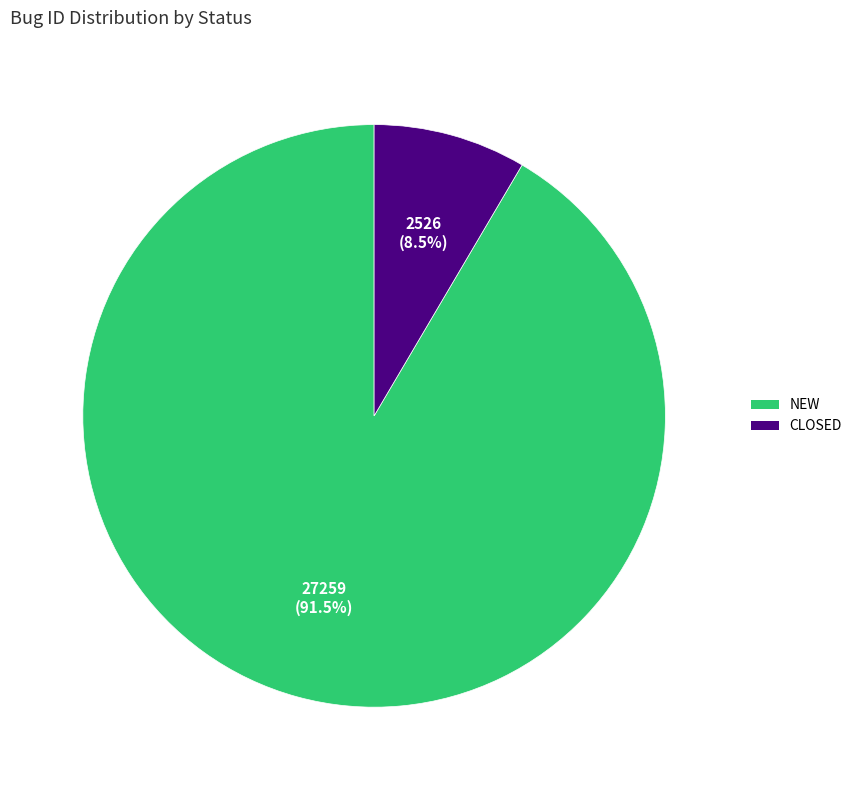

Is it true that CLOSED is 2% of the pie?

False